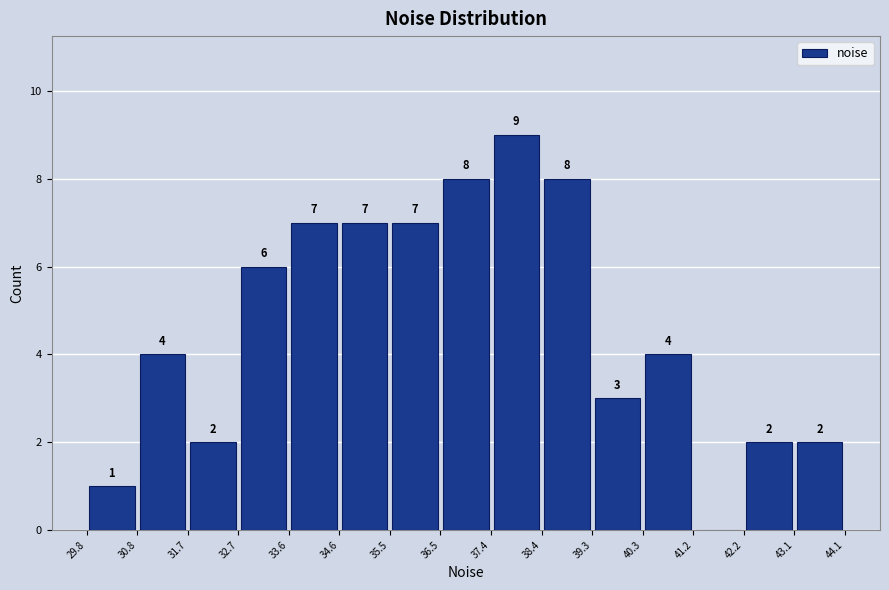

Over which range of the x-axis is the bar tallest?

37.4 to 38.4